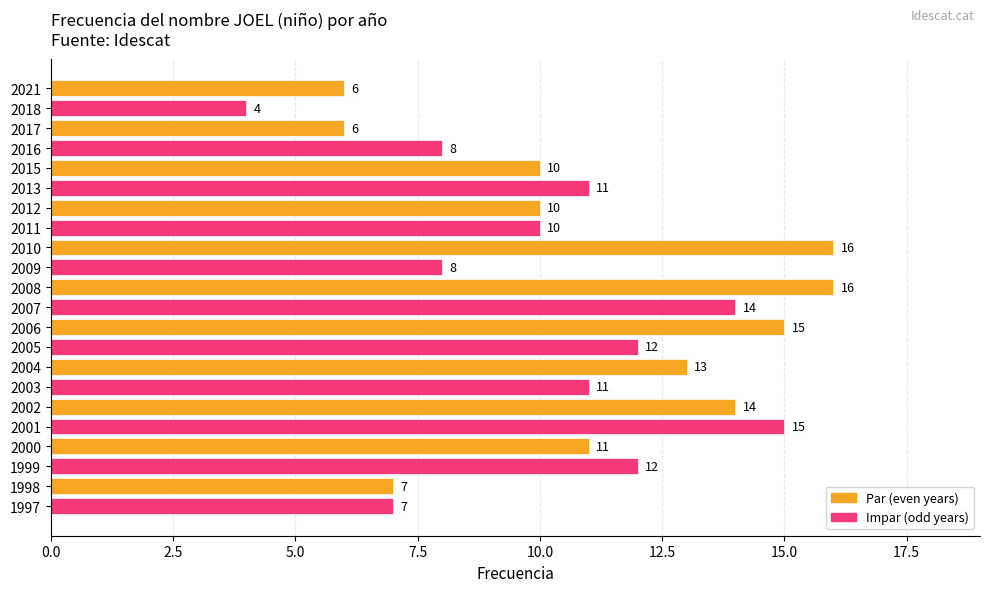

How many data points are less than 11?

10